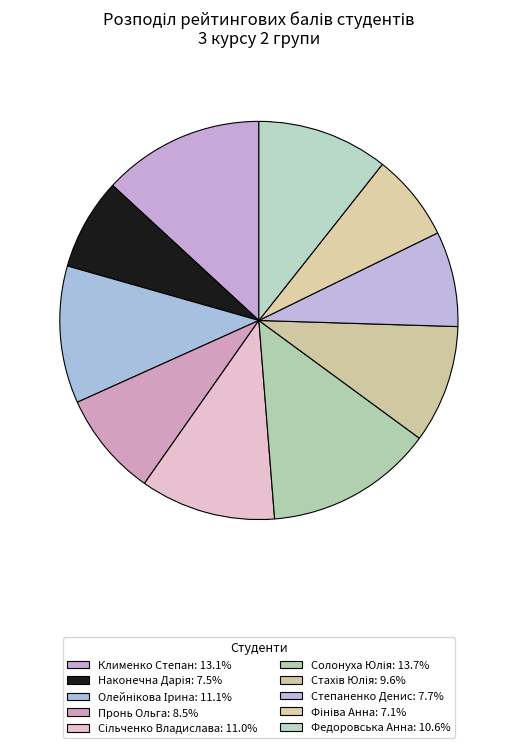

Approximately how many times larger is the value at Стахів Юлія compared to Наконечна Дарія?

1.3